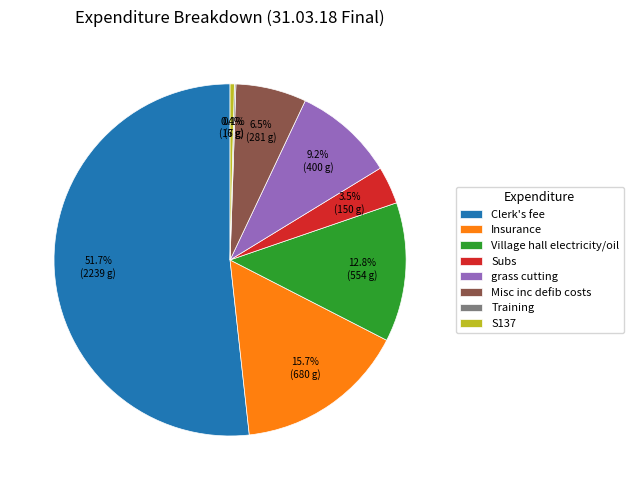

Approximately how many times larger is the value at Clerk's fee compared to Insurance?

3.3